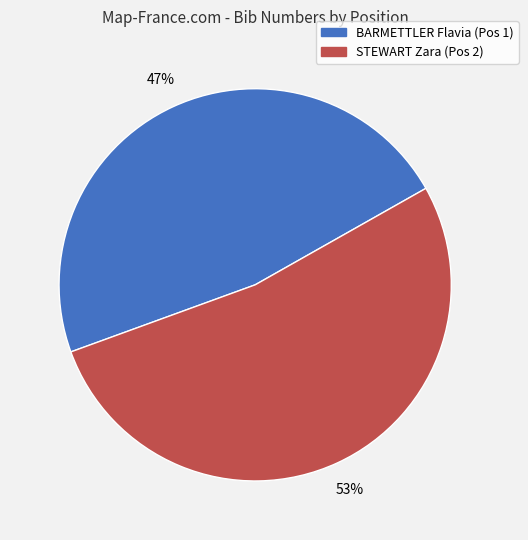

What is the largest slice in the pie chart?

STEWART Zara (Pos 2)